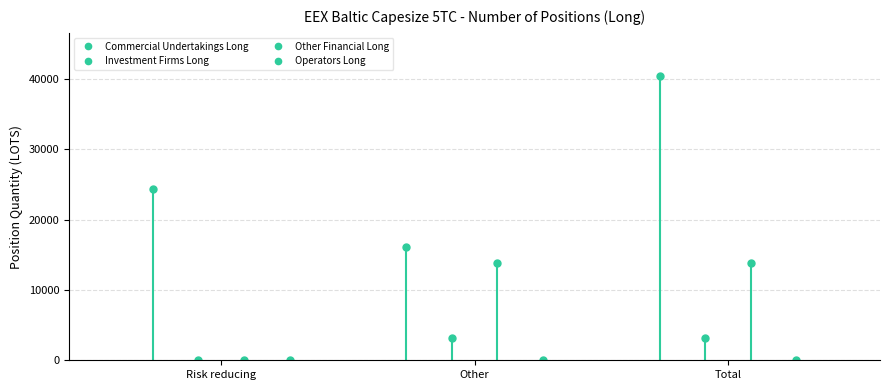

What is the sum of the Investment Firms Long values at Total and Other?

6442.3